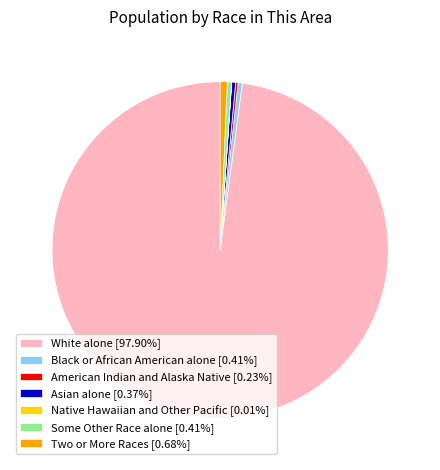

Is there a majority slice in this chart?

Yes